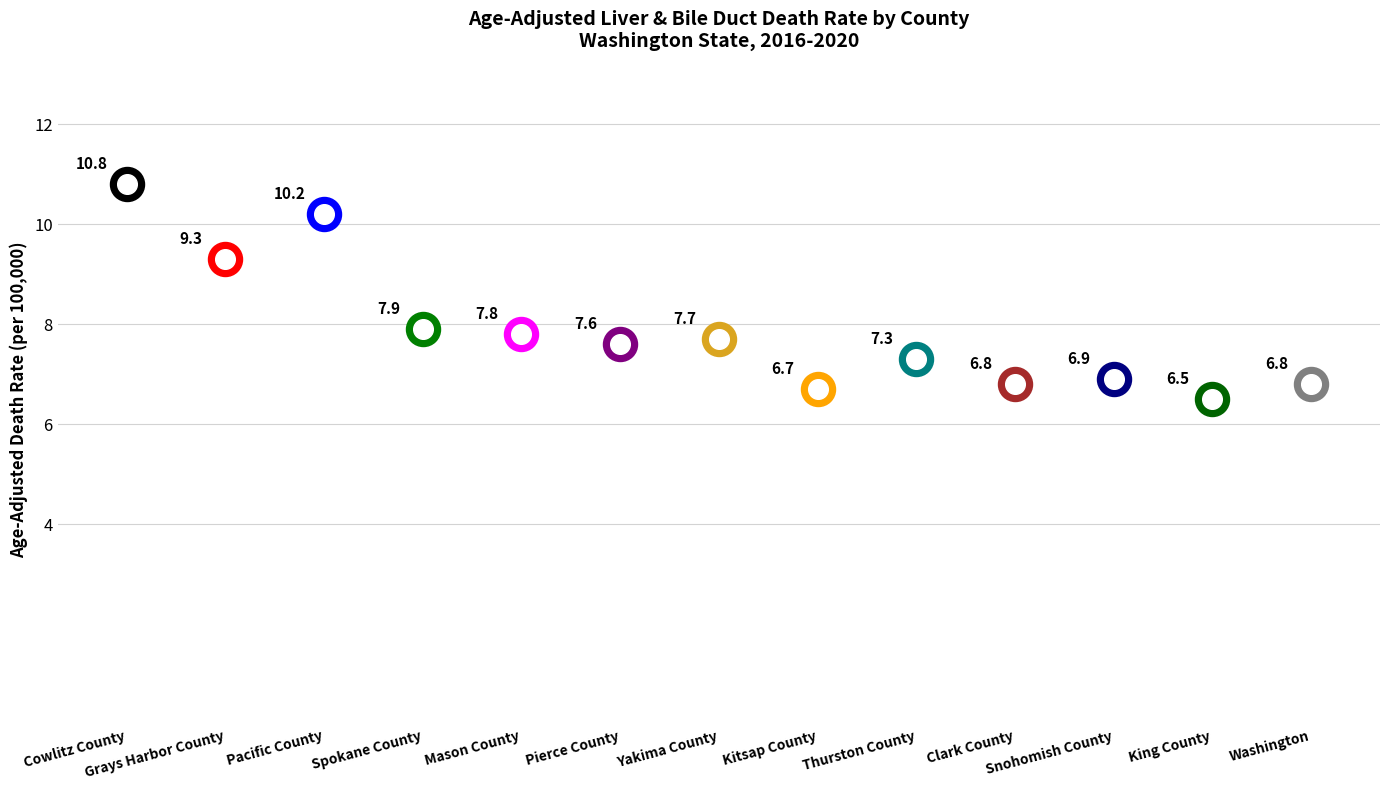

What is the change in value from Spokane County to Mason County?

-0.1